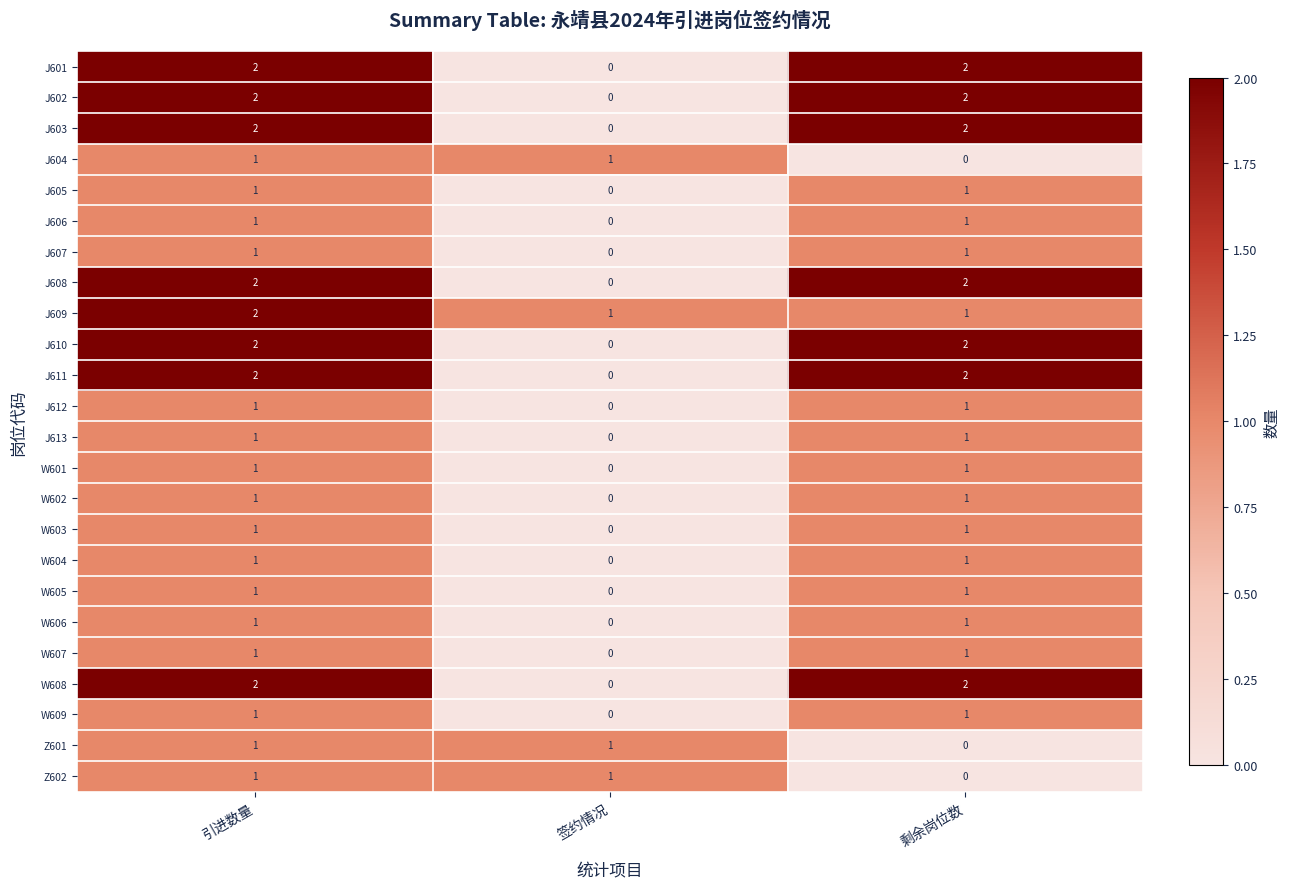

The value of W605 at 剩余岗位数 is 2. True or false?

False